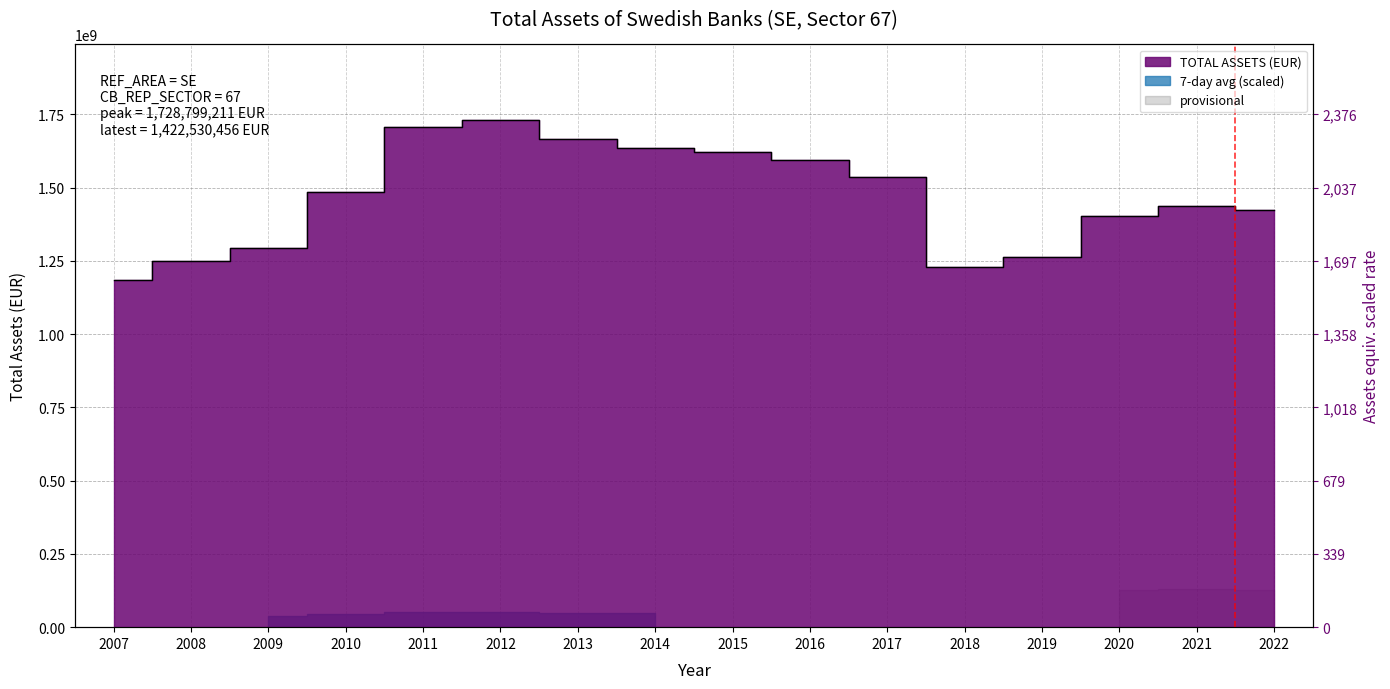

At which category does the chart reach its peak across all series?

2012